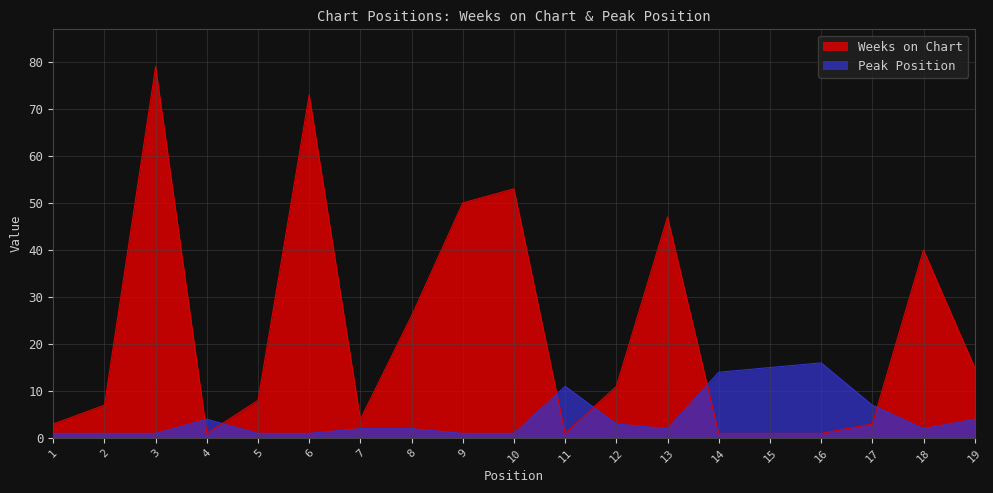

Does the chart display data point markers on the line(s)?

No